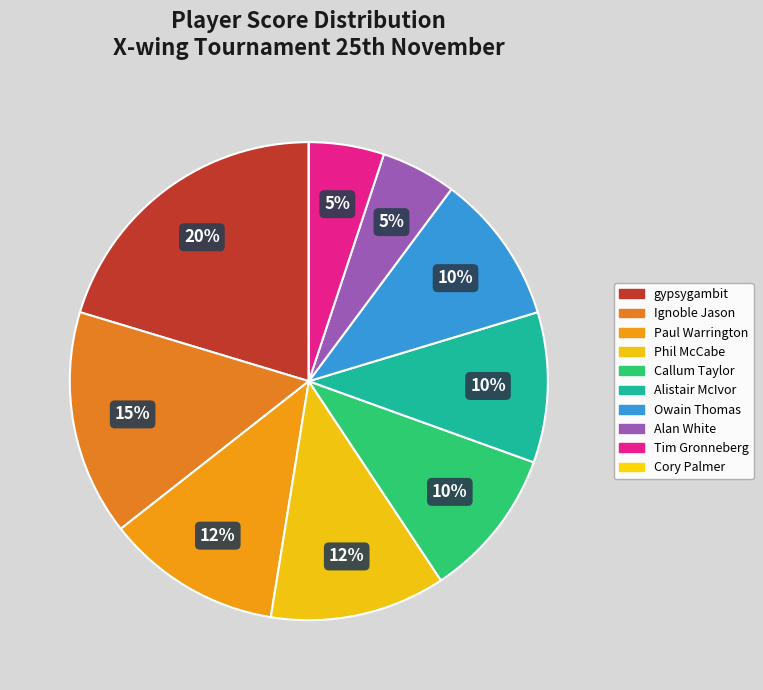

Combined, what portion of the pie is Callum Taylor and Owain Thomas?

20.3%